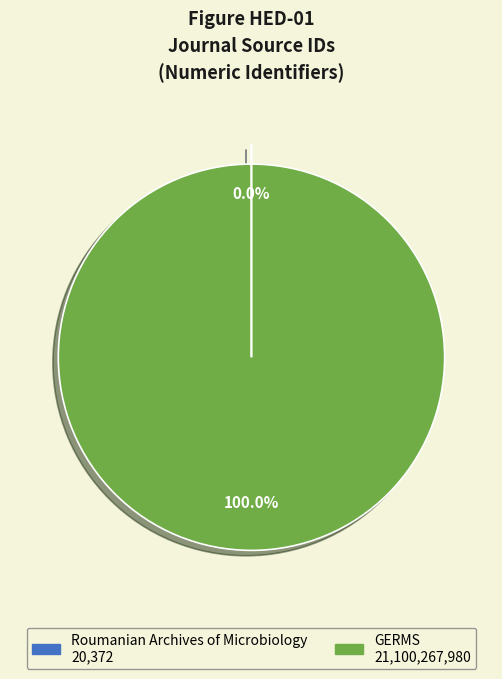

Which slice represents more than half of the pie?

GERMS